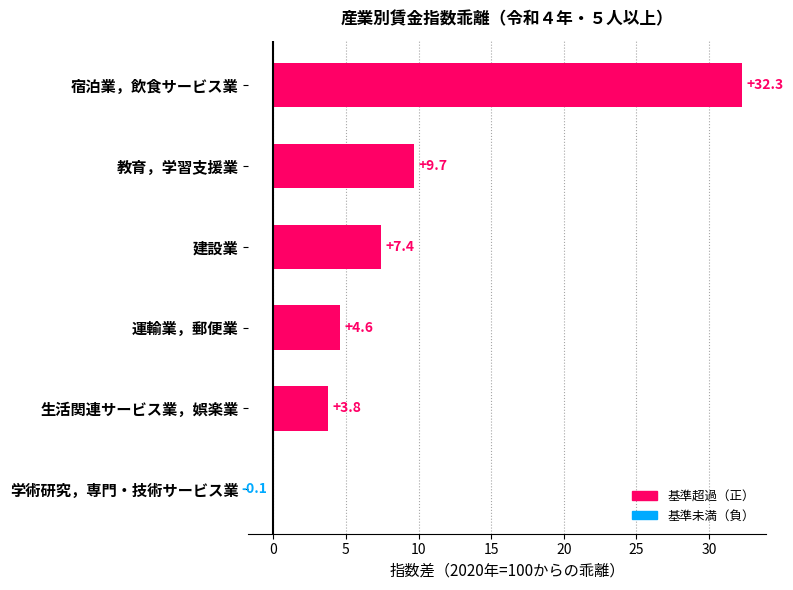

What value does the data have at 宿泊業，飲食サービス業?

32.3